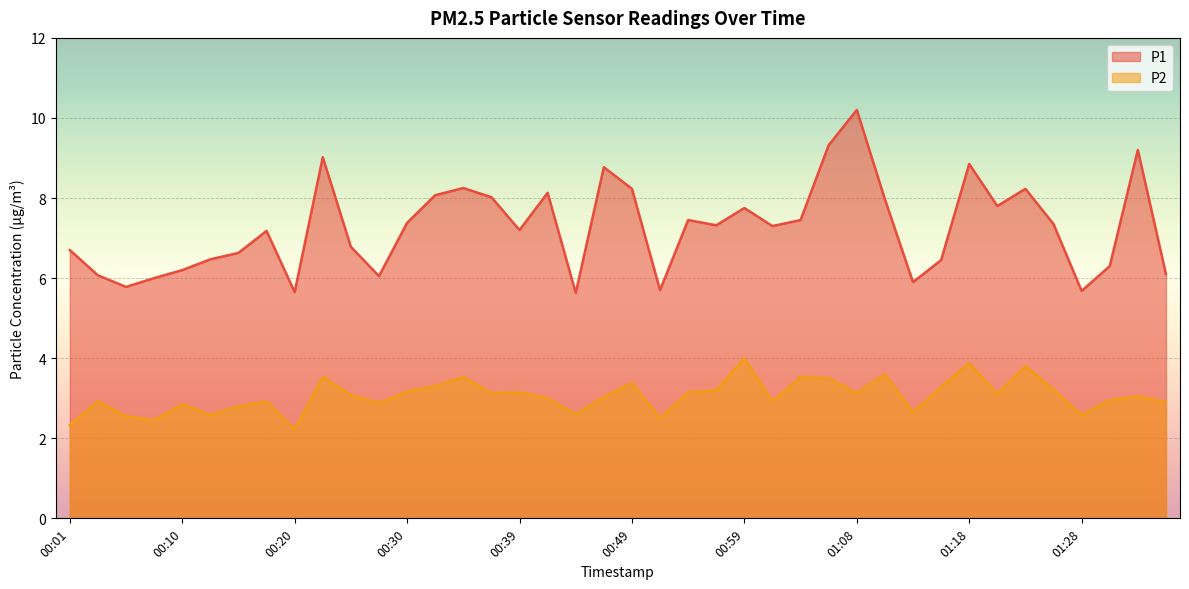

Reading left to right, list all the values displayed in this chart.

P1: 00:01=6.7	00:03=6.1	00:05=5.8	00:08=6.0	00:10=6.2	00:13=6.5	00:15=6.6	00:18=7.2	00:20=5.7	00:22=9.0	00:25=6.8	00:27=6.0	00:30=7.4	00:32=8.1	00:35=8.2	00:37=8.0	00:39=7.2	00:42=8.1	00:44=5.6	00:47=8.8	00:49=8.2	00:52=5.7	00:54=7.5	00:56=7.3	00:59=7.8	01:01=7.3	01:04=7.5	01:06=9.3	01:08=10.2	01:11=8.0	01:13=5.9	01:16=6.5	01:18=8.8	01:21=7.8	01:23=8.2	01:25=7.3	01:28=5.7	01:30=6.3	01:33=9.2	01:35=6.1
P2: 00:01=2.3	00:03=2.9	00:05=2.5	00:08=2.5	00:10=2.9	00:13=2.6	00:15=2.8	00:18=2.9	00:20=2.2	00:22=3.5	00:25=3.1	00:27=2.9	00:30=3.2	00:32=3.3	00:35=3.5	00:37=3.1	00:39=3.1	00:42=3.0	00:44=2.6	00:47=3.0	00:49=3.4	00:52=2.5	00:54=3.1	00:56=3.2	00:59=4.0	01:01=2.9	01:04=3.5	01:06=3.5	01:08=3.1	01:11=3.6	01:13=2.6	01:16=3.3	01:18=3.9	01:21=3.1	01:23=3.8	01:25=3.2	01:28=2.6	01:30=3.0	01:33=3.0	01:35=2.9